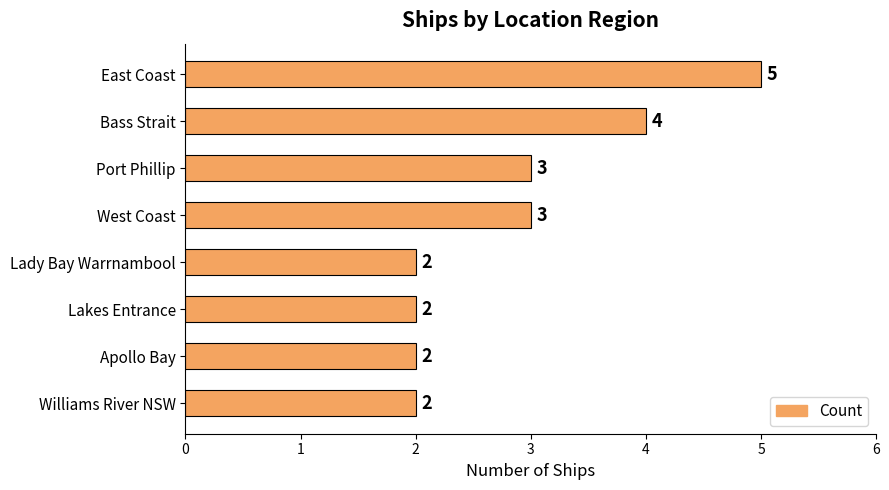

What is the value of the 3rd bar from the top?

3